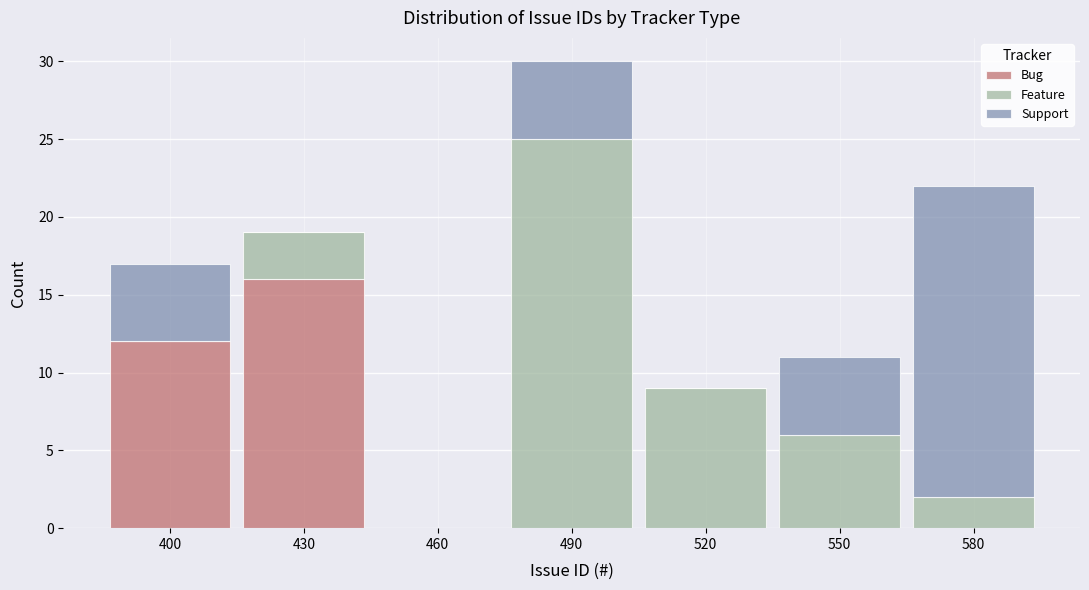

Reading right to left, transcribe the values for Bug.

580=0	550=0	520=0	490=0	460=0	430=16	400=12